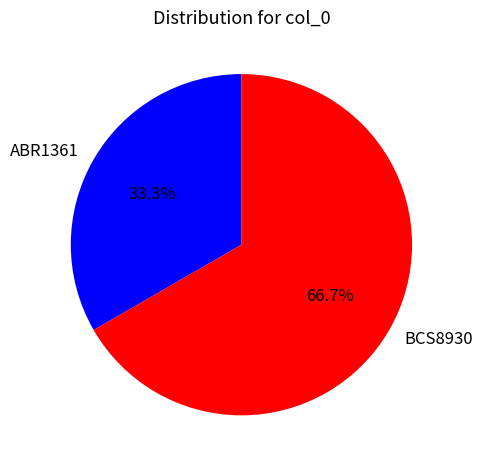

How many segments does this pie chart have?

2